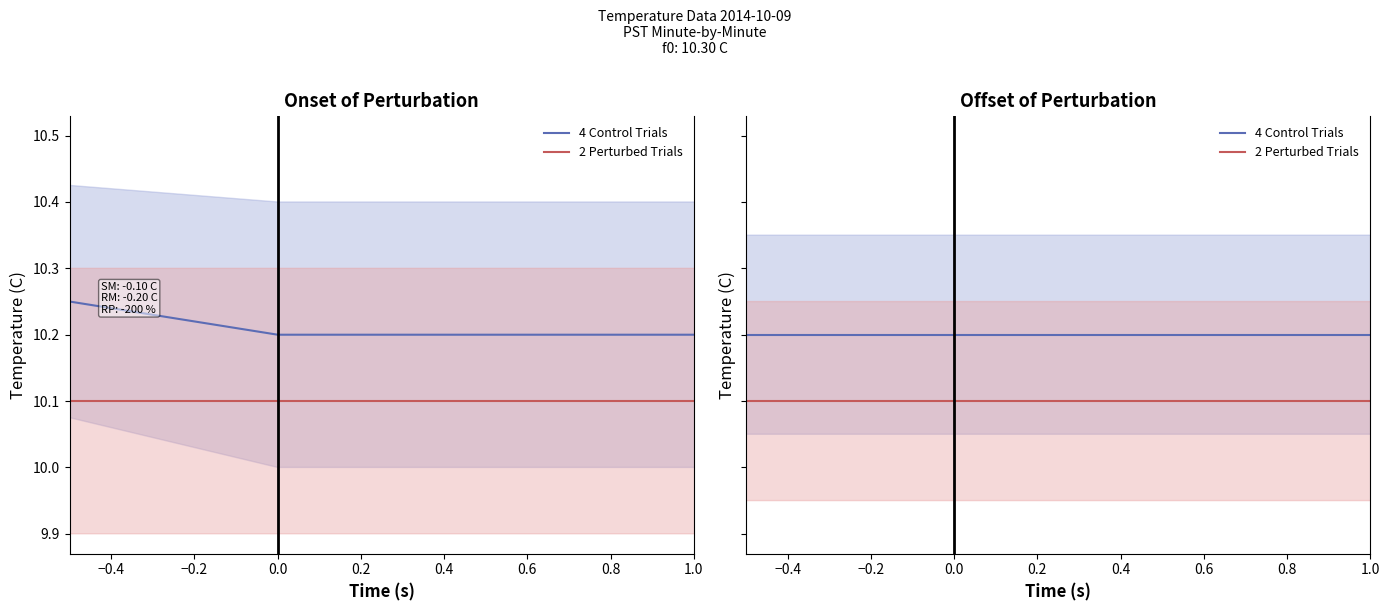

Is this an area chart (filled region under the line)?

No